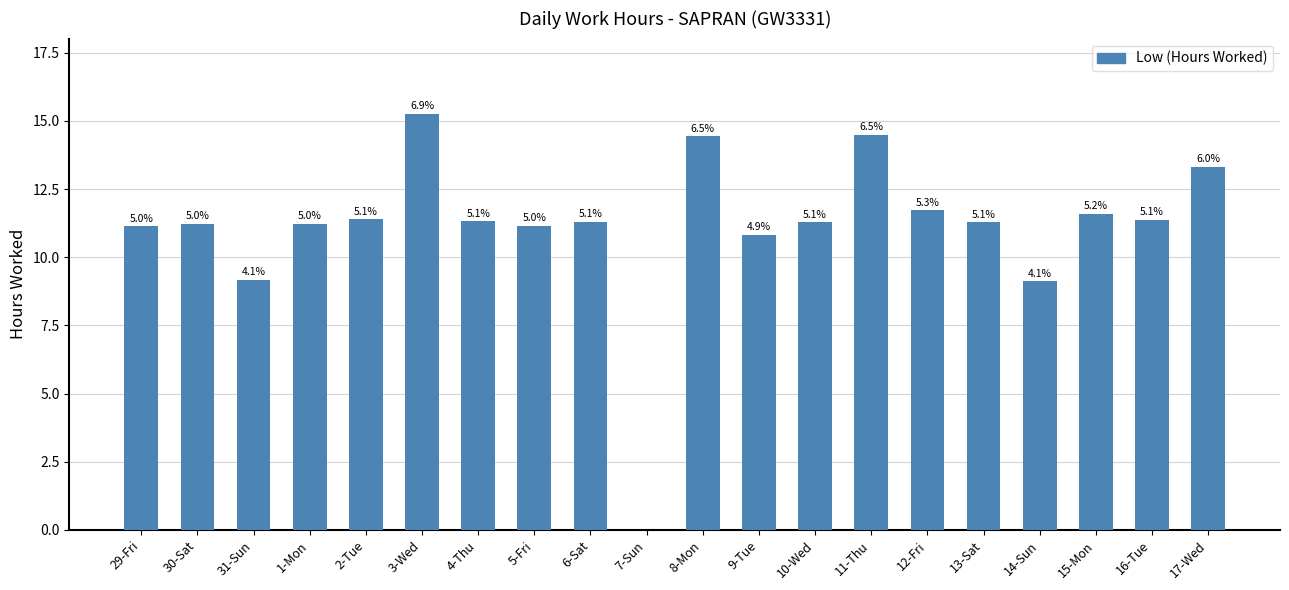

Rank the categories by value from lowest to highest.

7-Sun, 14-Sun, 31-Sun, 9-Tue, 29-Fri, 5-Fri, 1-Mon, 30-Sat, 10-Wed, 13-Sat, 6-Sat, 4-Thu, 16-Tue, 2-Tue, 15-Mon, 12-Fri, 17-Wed, 8-Mon, 11-Thu, 3-Wed